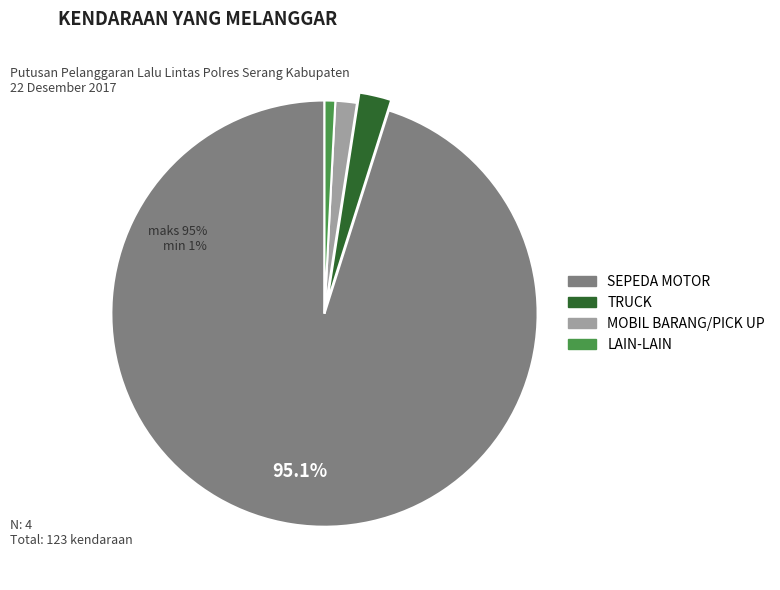

Which has a higher value, TRUCK or SEPEDA MOTOR?

SEPEDA MOTOR